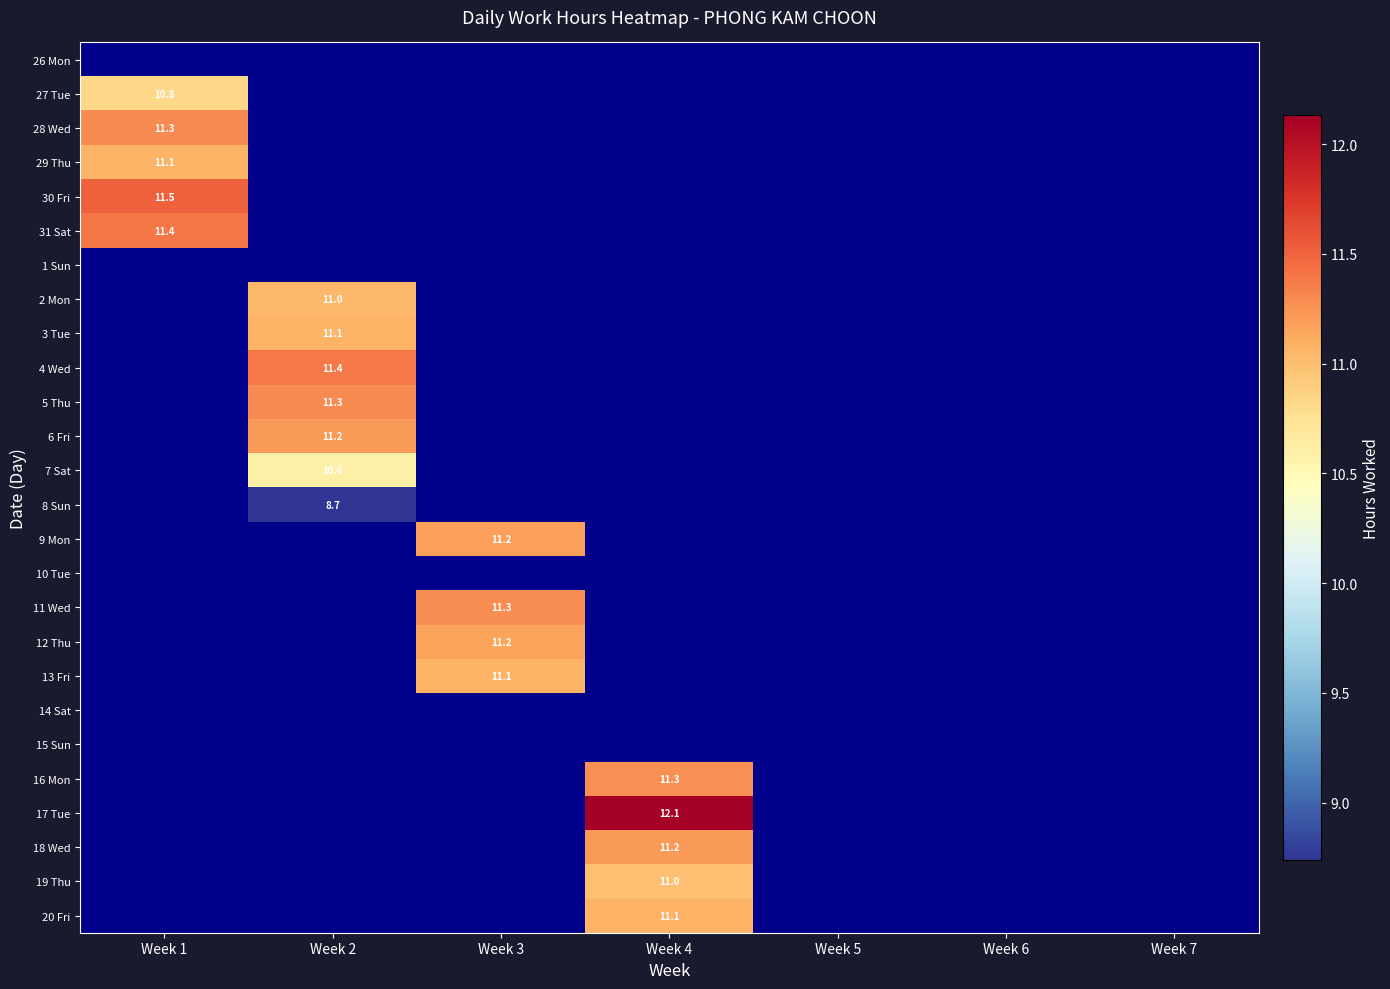

Is the value of 12 Thu at Week 7 greater than the value of 11 Wed at Week 6?

No